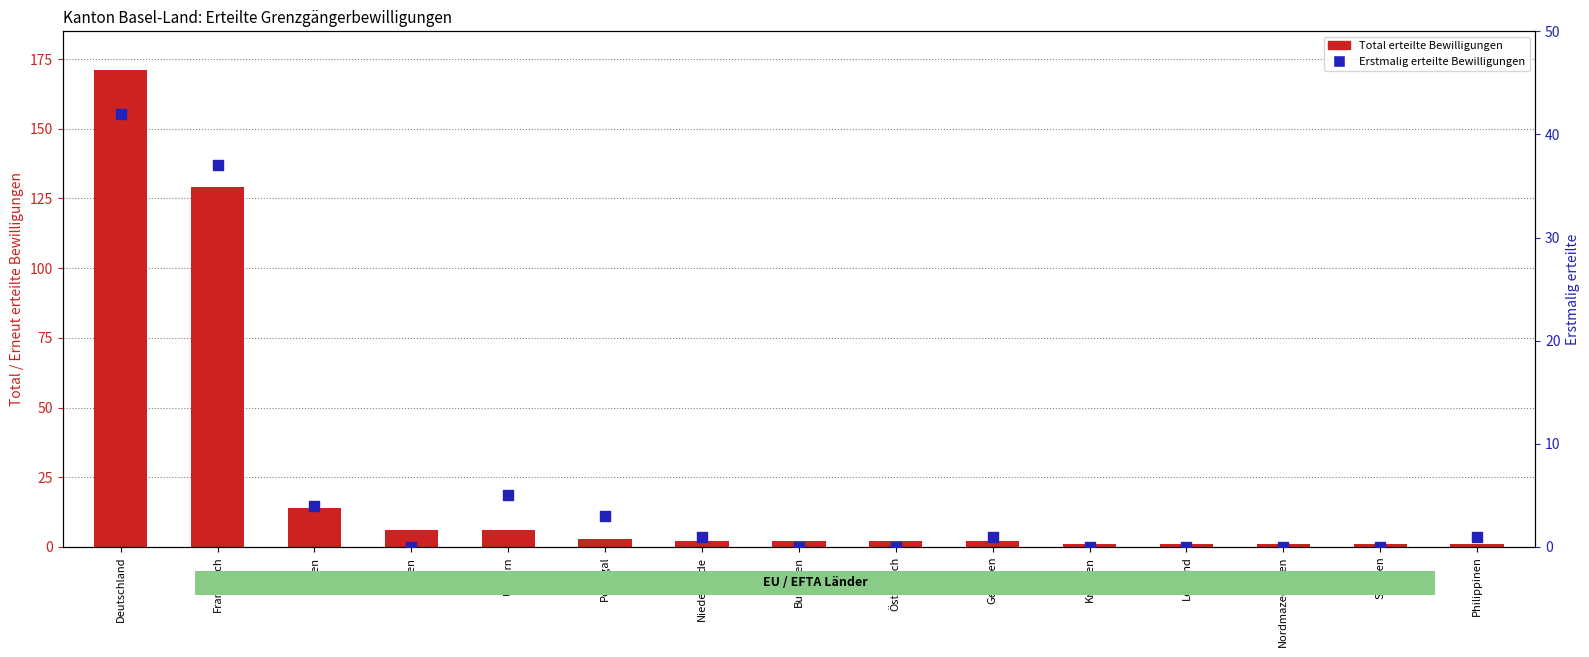

Is the value of Erstmalig erteilte Bewilligungen at Portugal greater than the value of Total erteilte Bewilligungen at Deutschland?

No